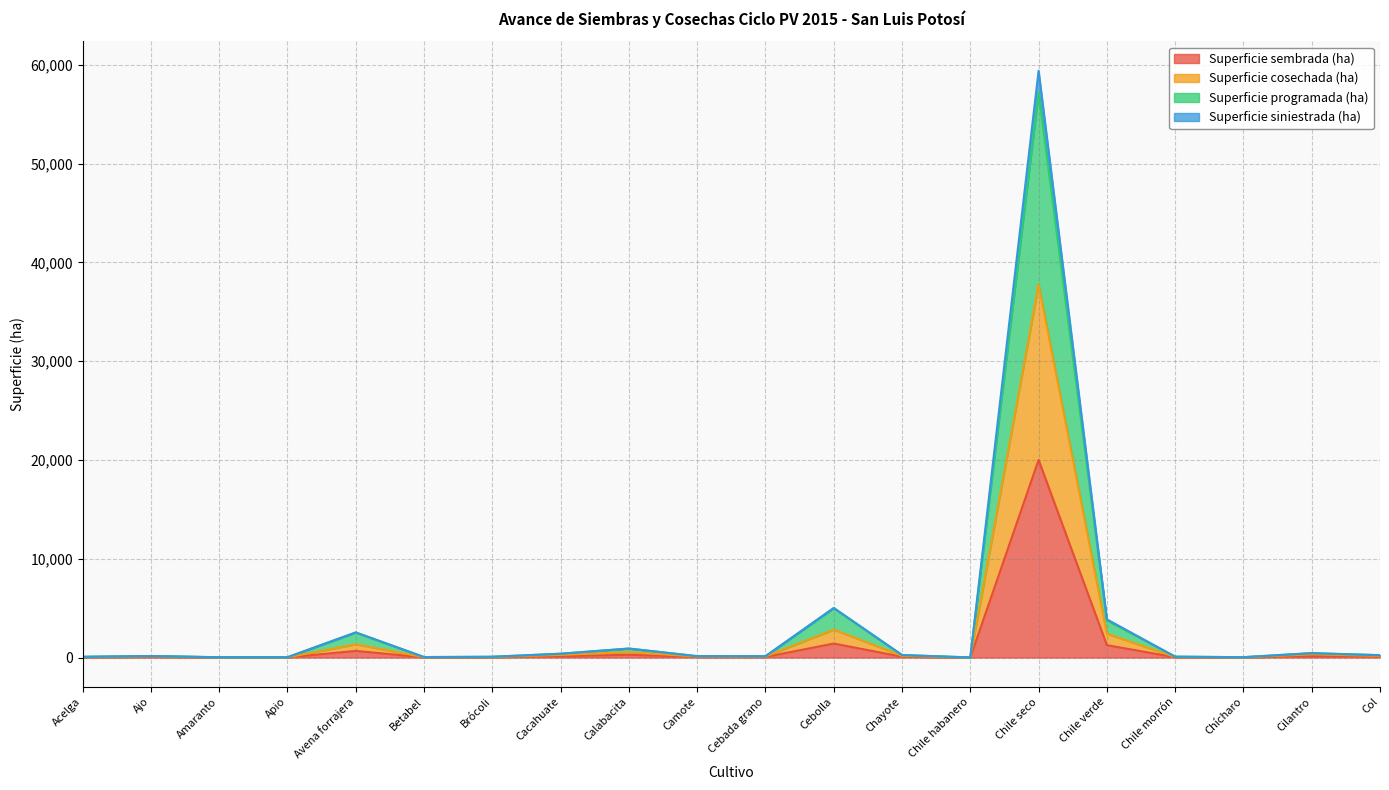

At which category is the sum across all series the highest?

Chile seco